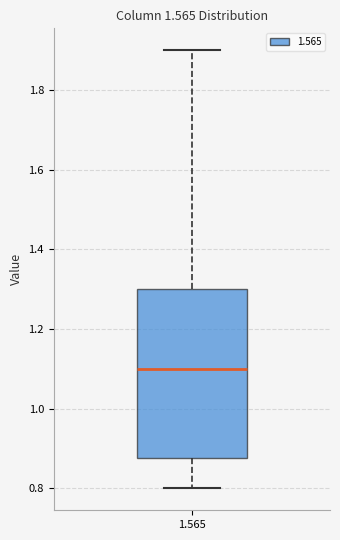

Transcribe this box plot: give where the median line is, the range the box spans, and where the two whiskers end, as read against the y-axis. The values are not printed on the chart, so give them approximately, as read against the axis.

median 1.10, box 0.88 to 1.30, whiskers 0.80 to 1.90